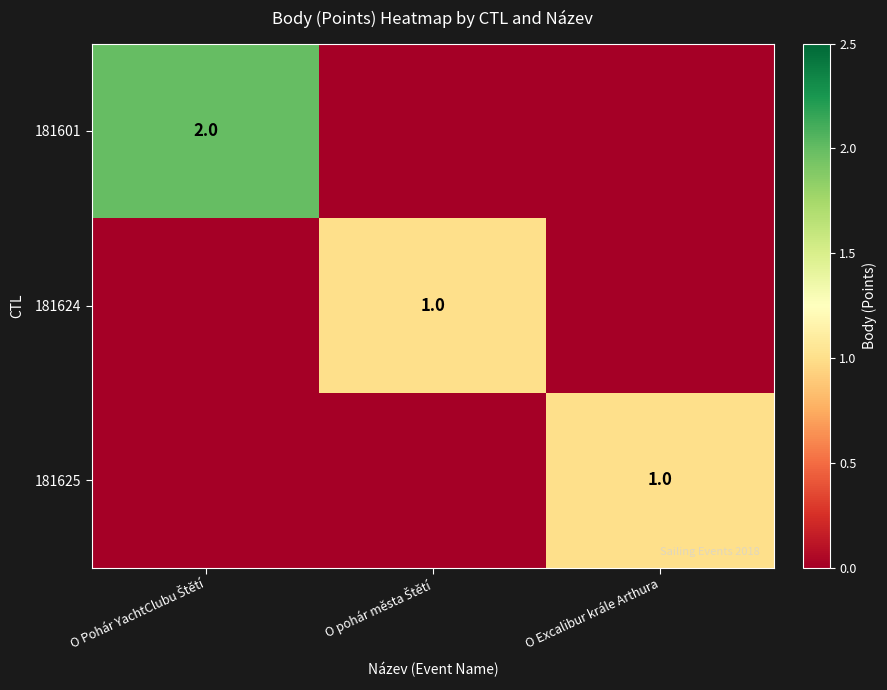

How many data points does each series have?

3